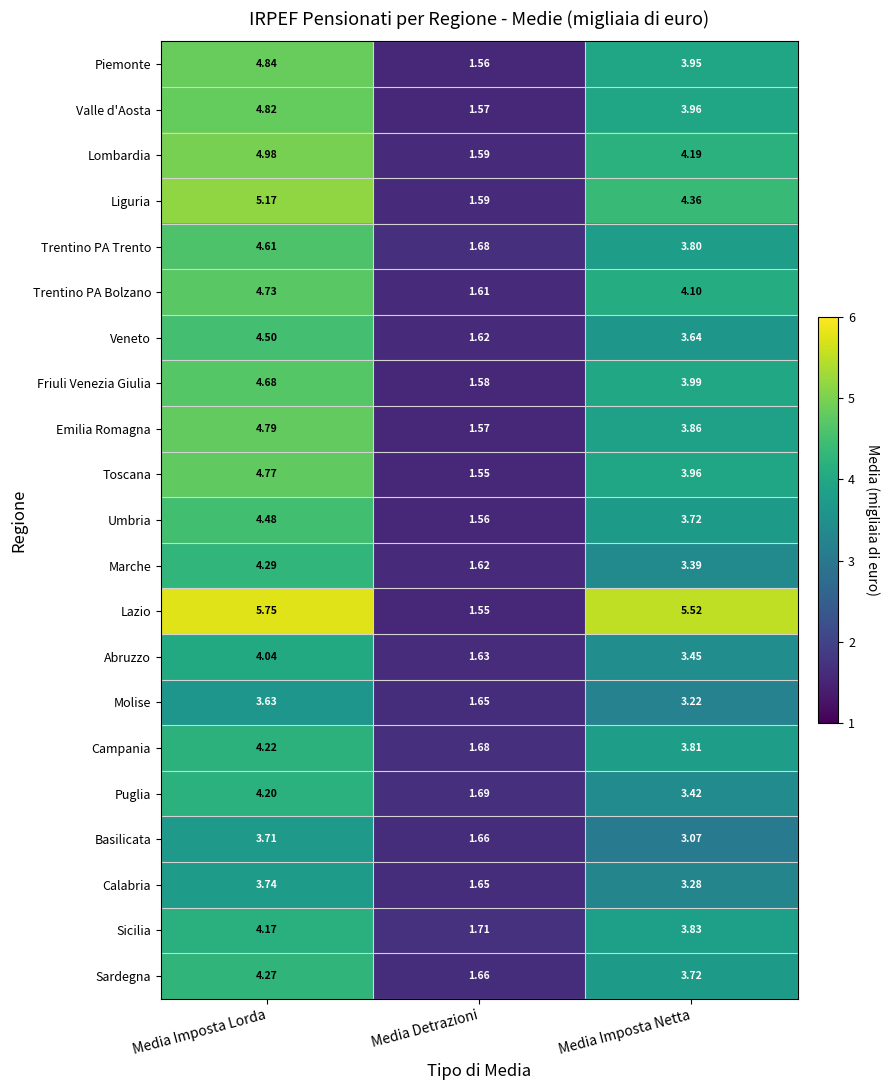

At which label is Umbria closest to 3?

Media Imposta Netta